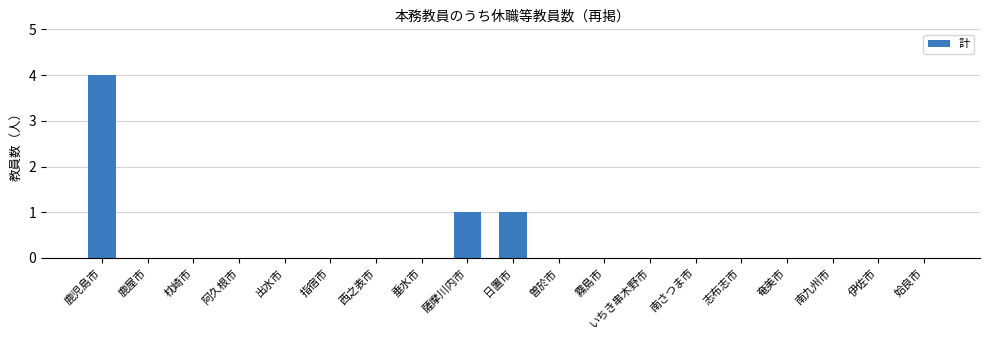

What is the greatest value displayed?

4